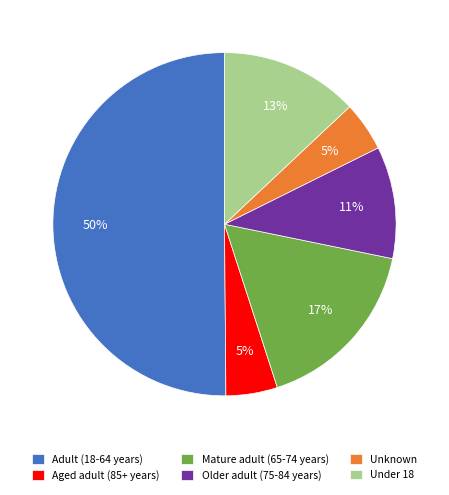

Which category has the biggest portion of the pie?

Adult (18-64 years)